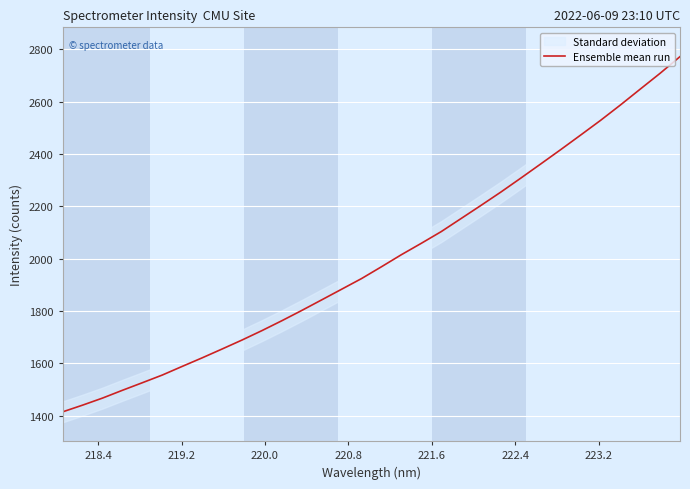

What is the highest value of the Ensemble mean run series?

2771.5